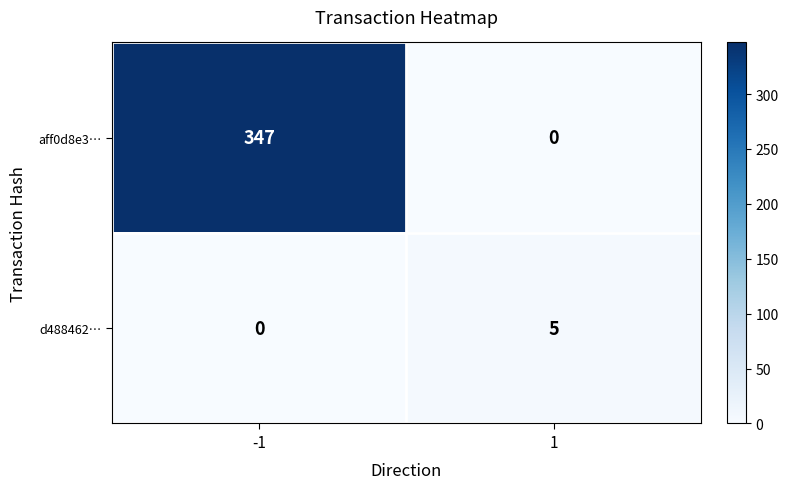

What is the difference between the highest and lowest values at -1?

347